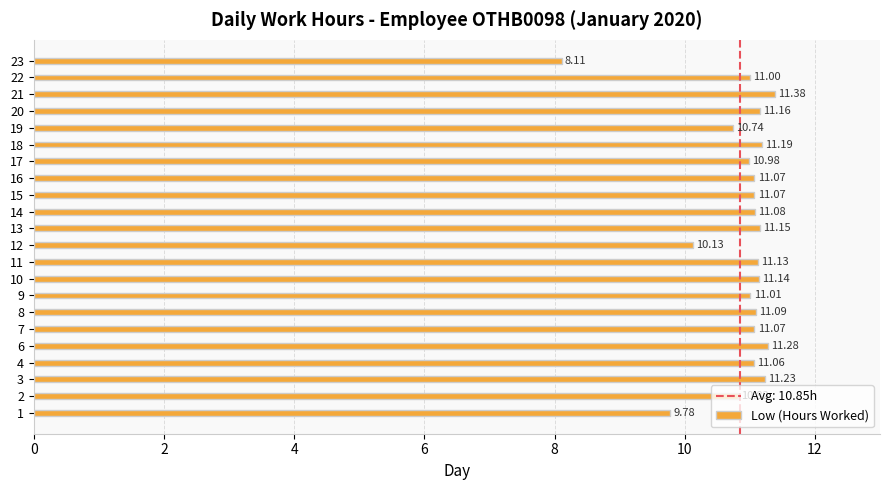

What is the sum of the values at 11 and 6?

22.4